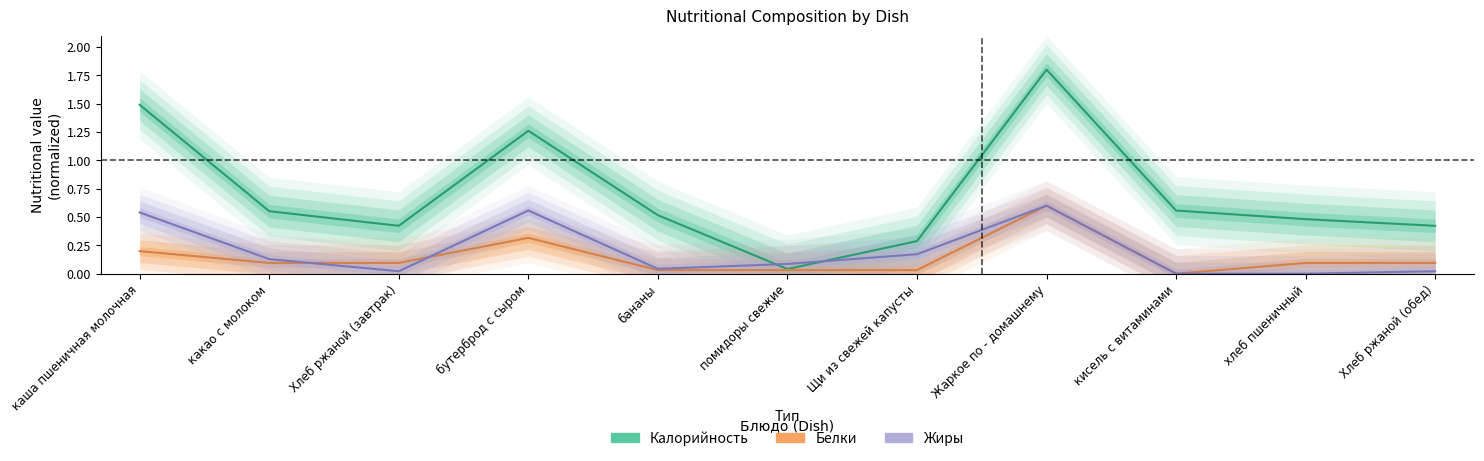

What is the sum of the Калорийность values at Хлеб ржаной (обед) and каша пшеничная молочная?

1.9